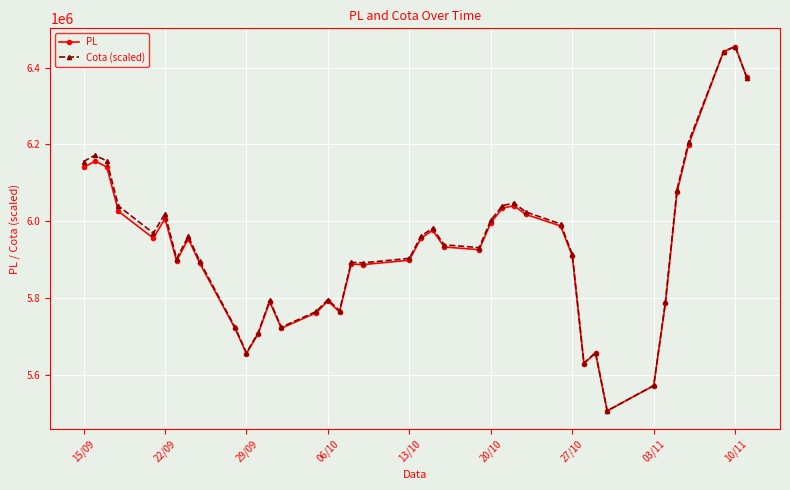

What is the smallest value displayed?

5505813.6